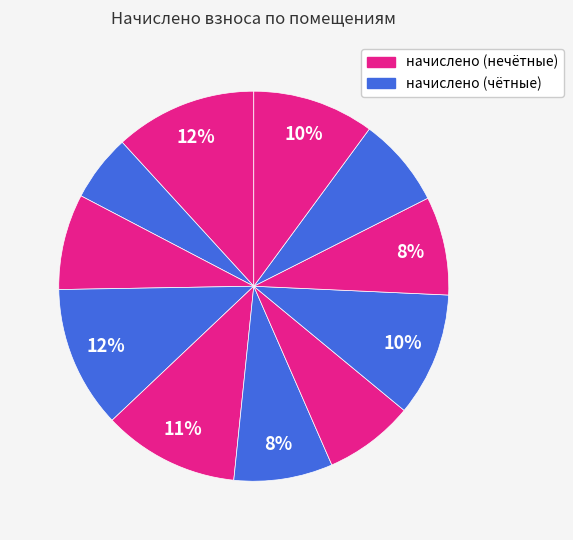

Count the number of slices in the pie.

11